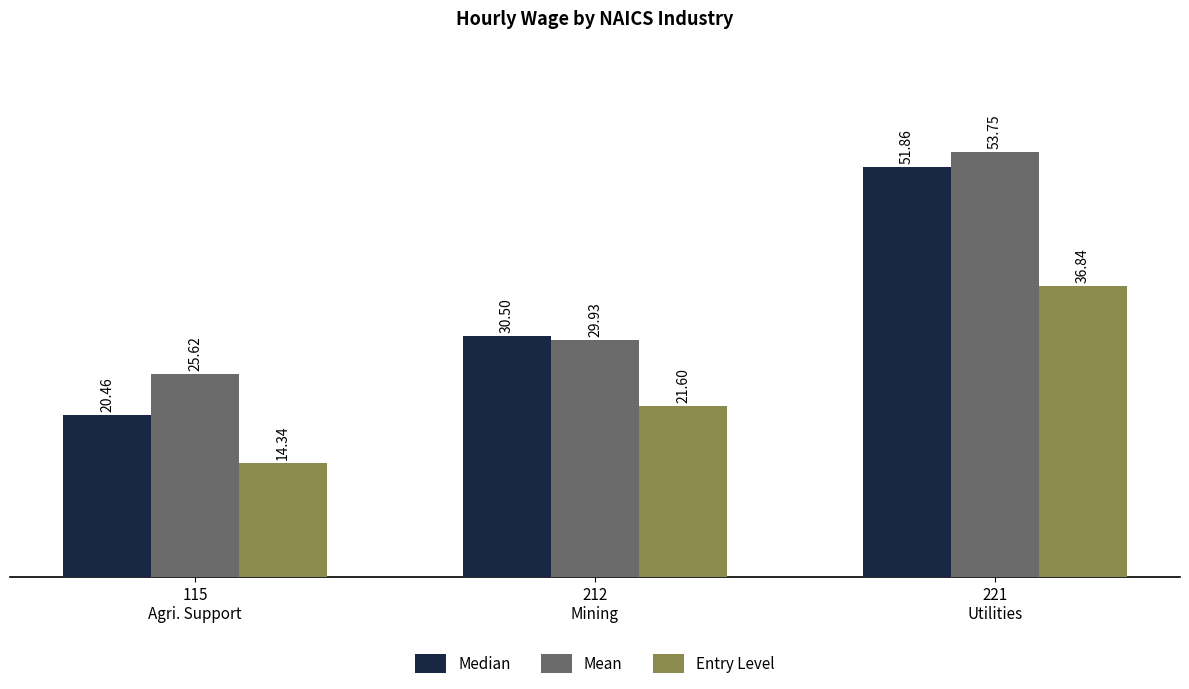

Is the value of Entry Level at 221
Utilities greater than the value of Mean at 115
Agri. Support?

Yes